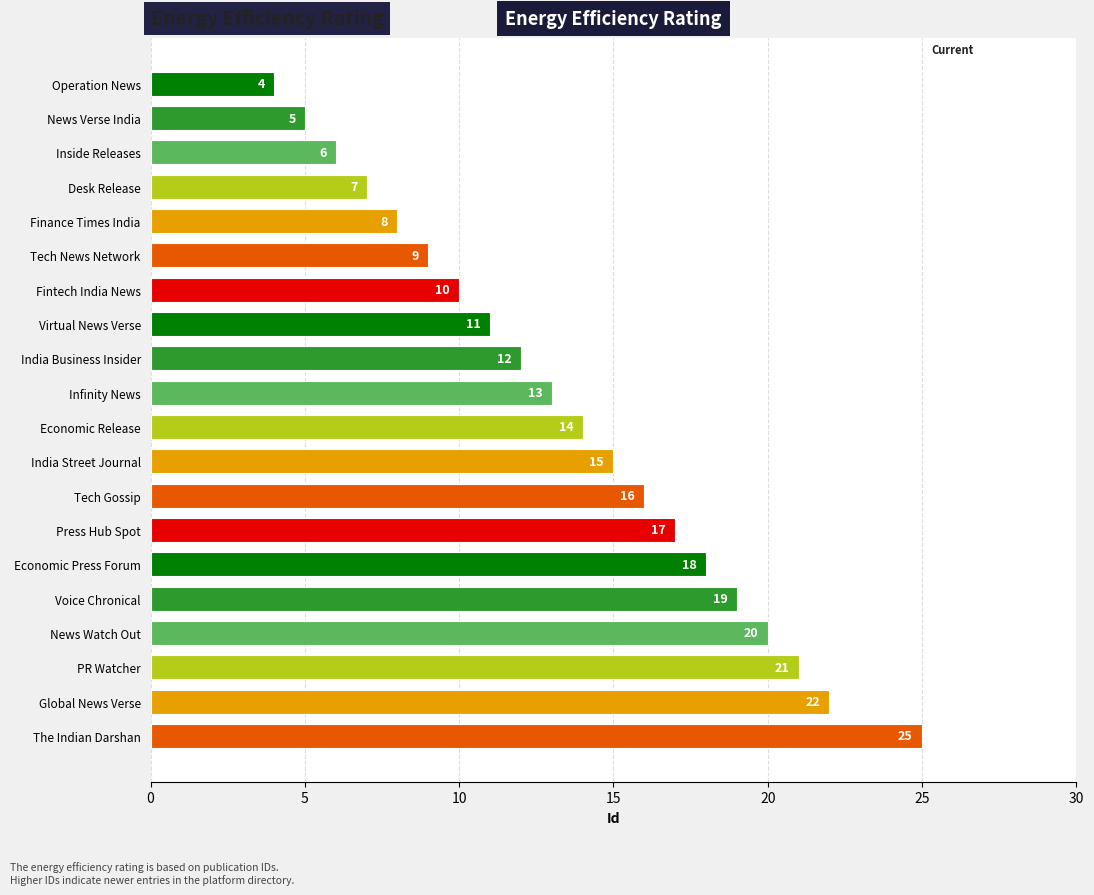

What is the minimum value shown in the chart?

4